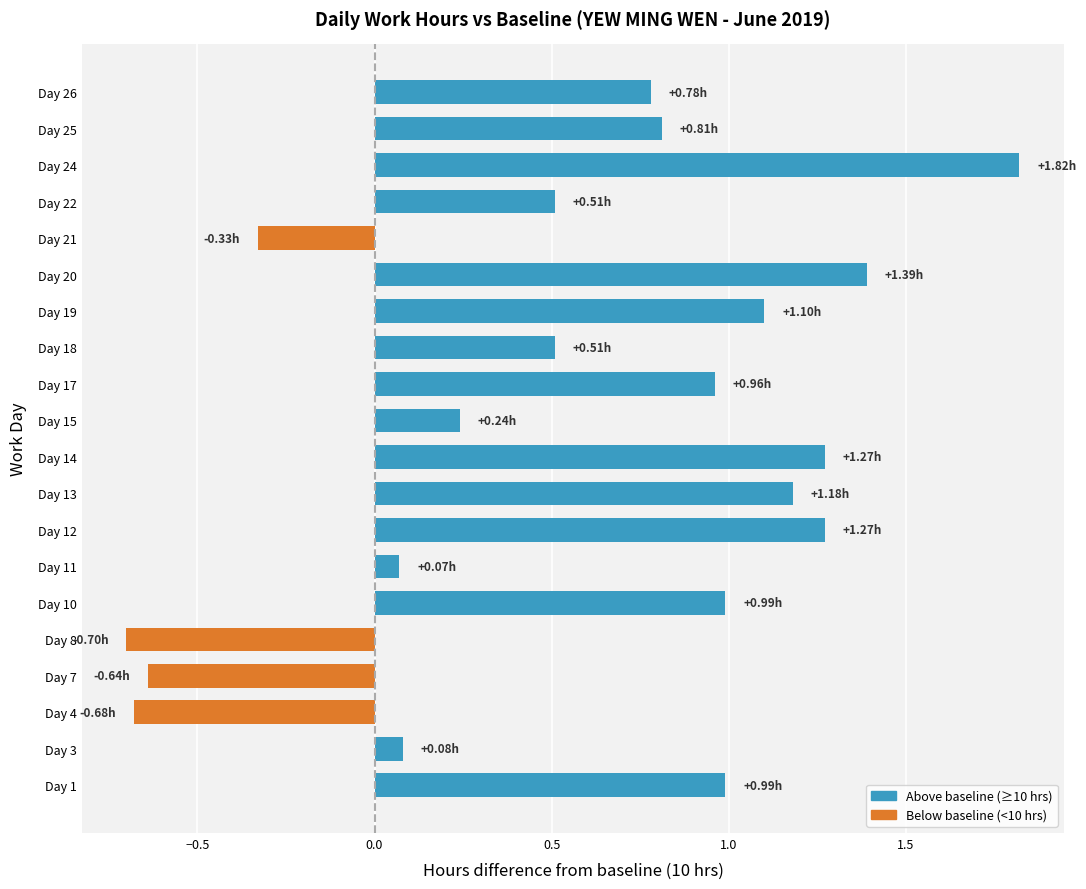

What is the change in value from Day 12 to Day 25?

-0.5